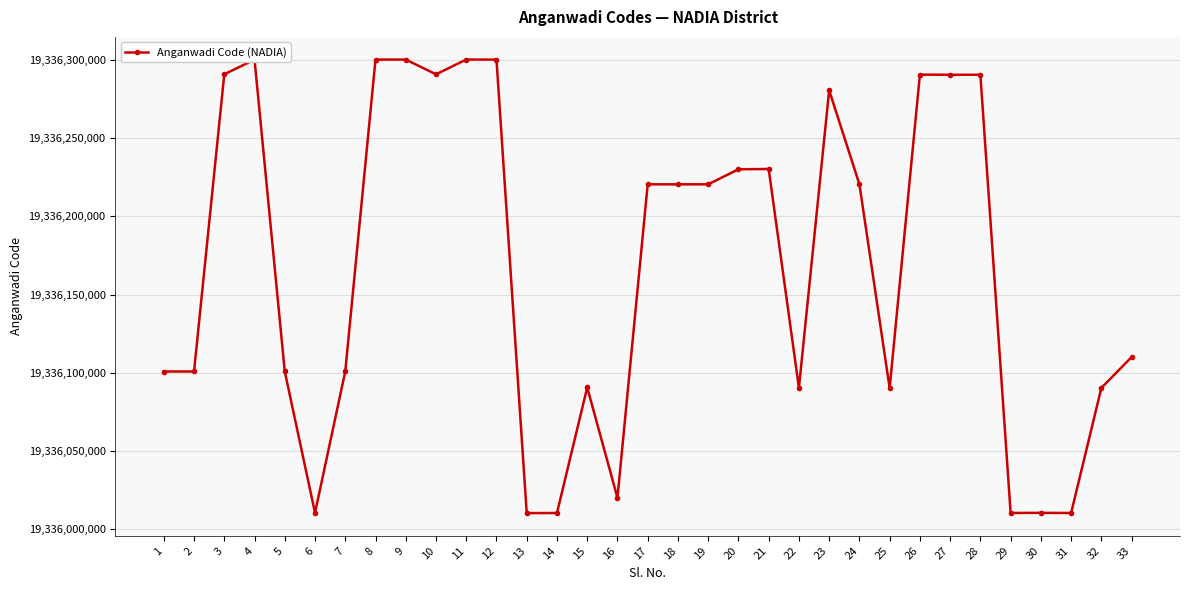

What is the value of the 15th point from the left?

19336090721